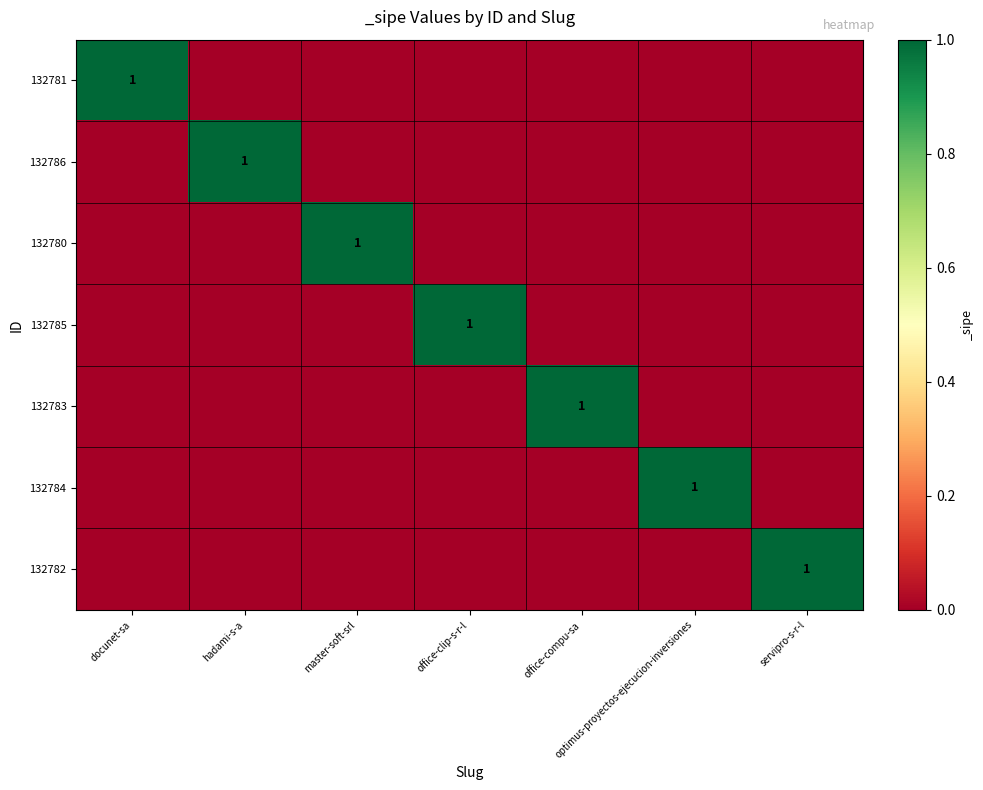

What is the highest value of the 132780 series?

1